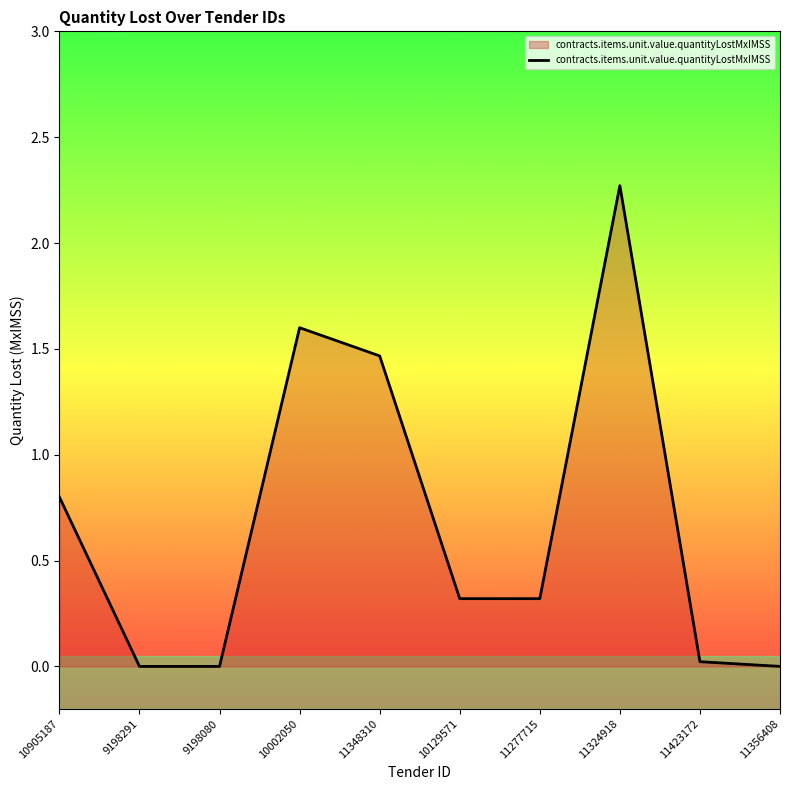

What is the maximum value shown in the chart?

2.3